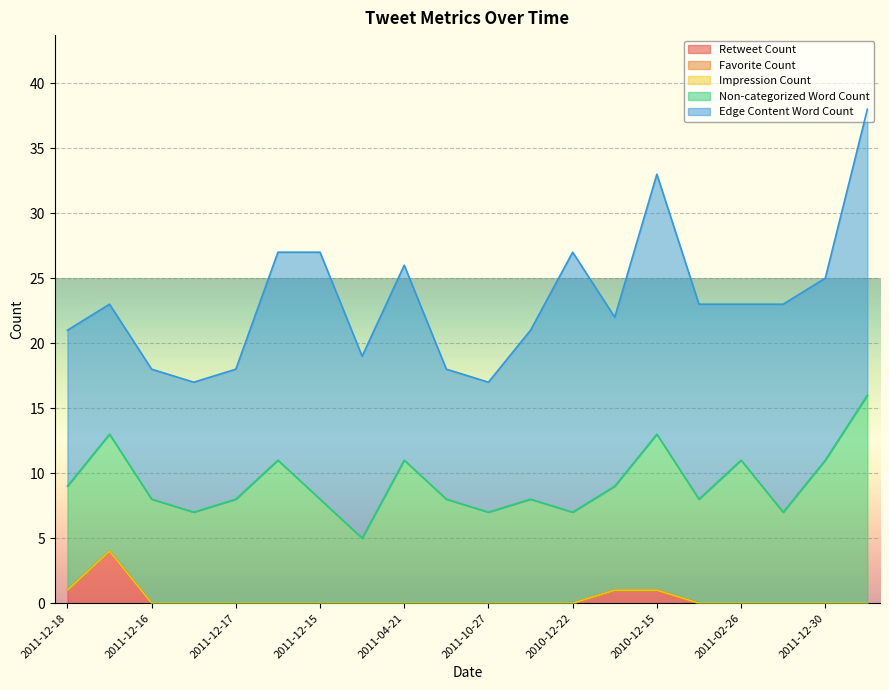

Reading left to right, extract all data points from this chart.

Retweet Count: 1	4	0	0	0	0	0	0	0	0	0	0	0	1	1	0	0	0	0	0
Favorite Count: 0	0	0	0	0	0	0	0	0	0	0	0	0	0	0	0	0	0	0	0
Impression Count: 0	0	0	0	0	0	0	0	0	0	0	0	0	0	0	0	0	0	0	0
Non-categorized Word Count: 8	9	8	7	8	11	8	5	11	8	7	8	7	8	12	8	11	7	11	16
Edge Content Word Count: 12	10	10	10	10	16	19	14	15	10	10	13	20	13	20	15	12	16	14	22